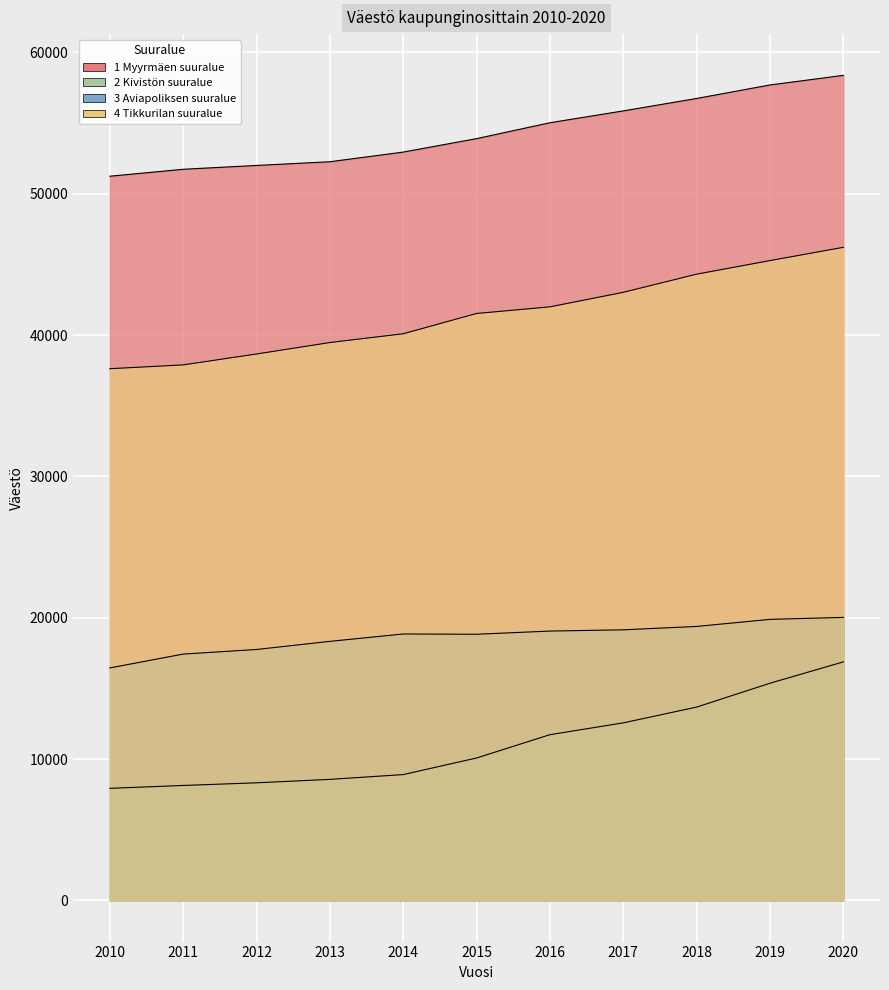

Reading right to left, transcribe all the data shown in this chart.

1 Myyrmäen suuralue: 2020=58380	2019=57700	2018=56745	2017=55865	2016=55027	2015=53902	2014=52951	2013=52267	2012=52005	2011=51734	2010=51242
2 Kivistön suuralue: 2020=16875	2019=15363	2018=13675	2017=12559	2016=11722	2015=10074	2014=8899	2013=8560	2012=8317	2011=8129	2010=7926
3 Aviapoliksen suuralue: 2020=20023	2019=19883	2018=19382	2017=19143	2016=19055	2015=18829	2014=18849	2013=18327	2012=17752	2011=17426	2010=16447
4 Tikkurilan suuralue: 2020=46210	2019=45272	2018=44311	2017=43026	2016=41998	2015=41530	2014=40094	2013=39473	2012=38662	2011=37891	2010=37621